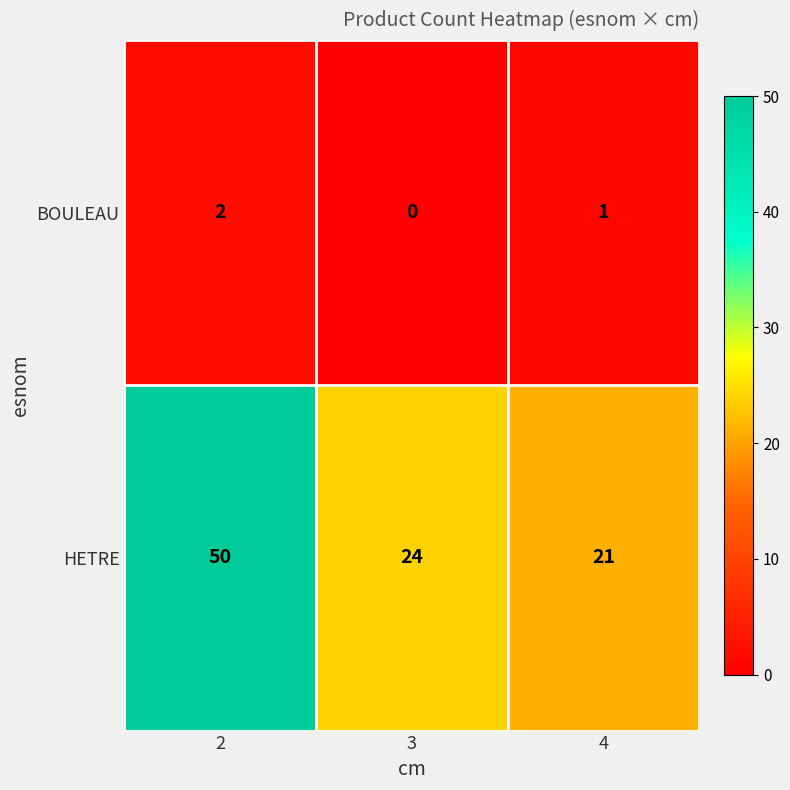

Count the number of categories in the chart.

3